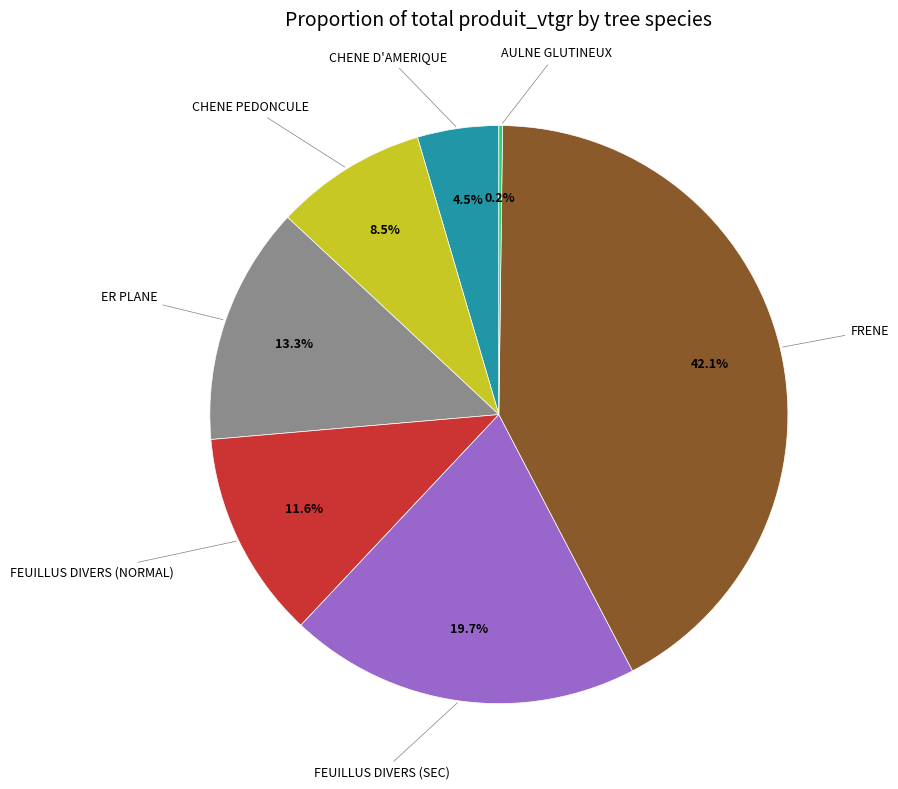

Which has a higher value, CHENE PEDONCULE or CHENE D'AMERIQUE?

CHENE PEDONCULE